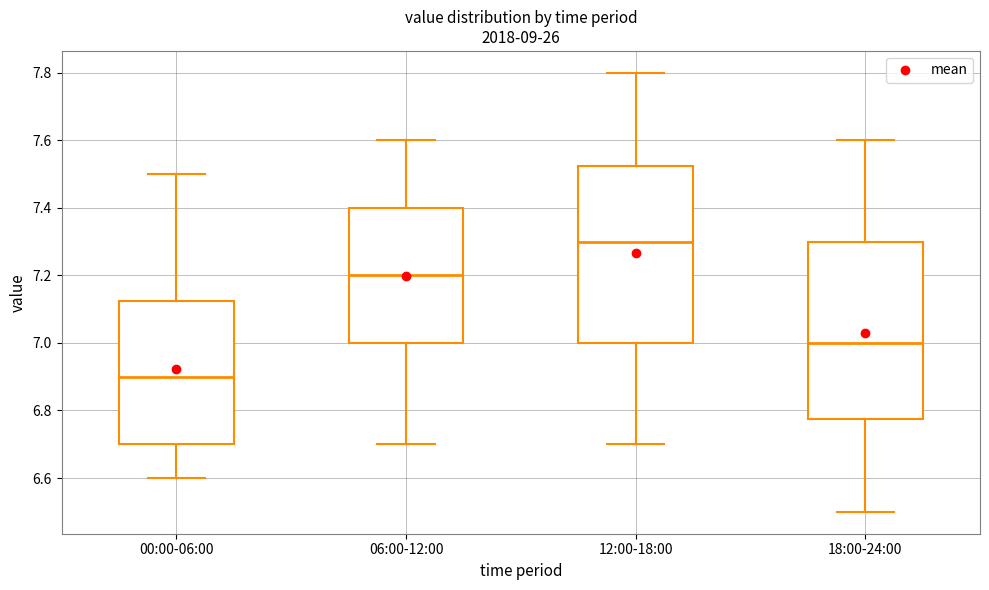

Where is the lower edge of the box for 18:00-24:00 on the y-axis? The values are not printed on the chart, so give them approximately, as read against the axis.

6.78